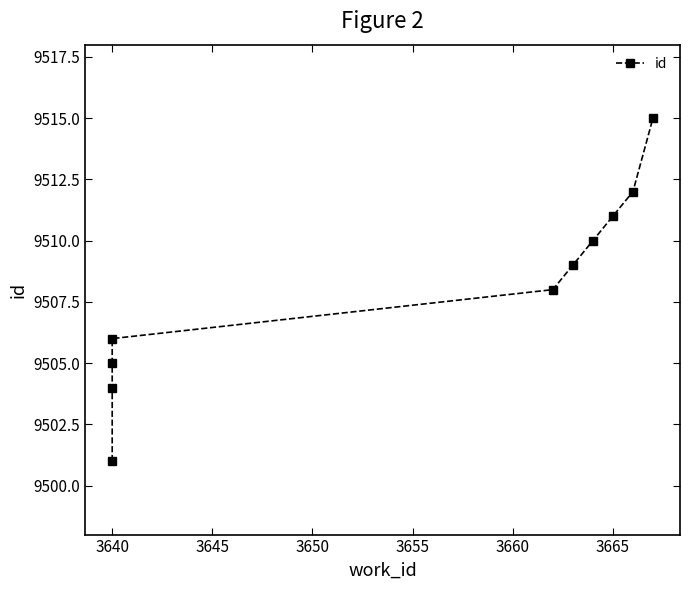

Which has a higher value, 3640 or 3640?

3640